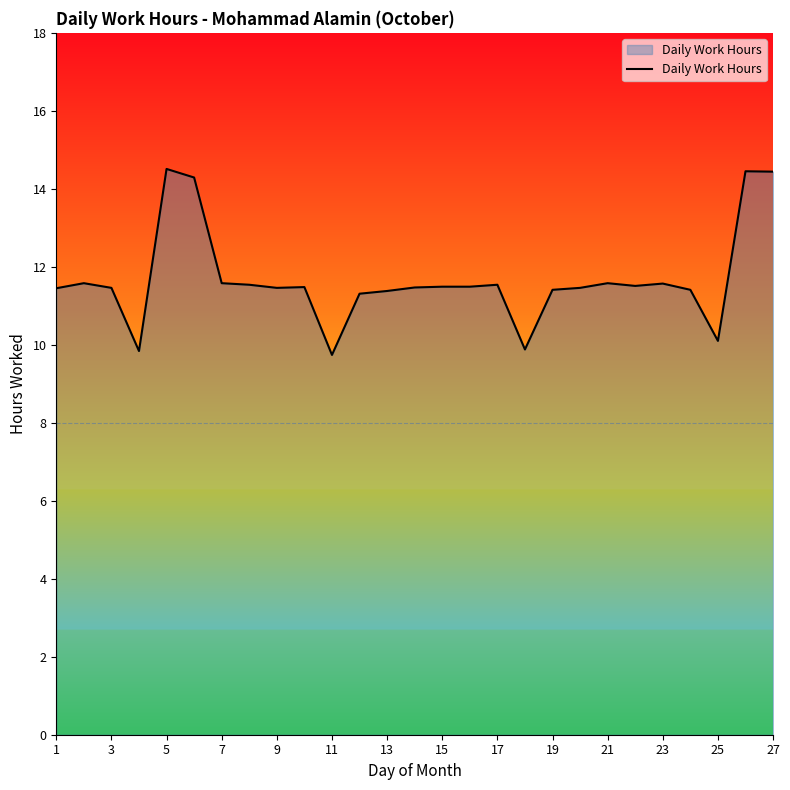

What is the smallest value displayed?

9.7